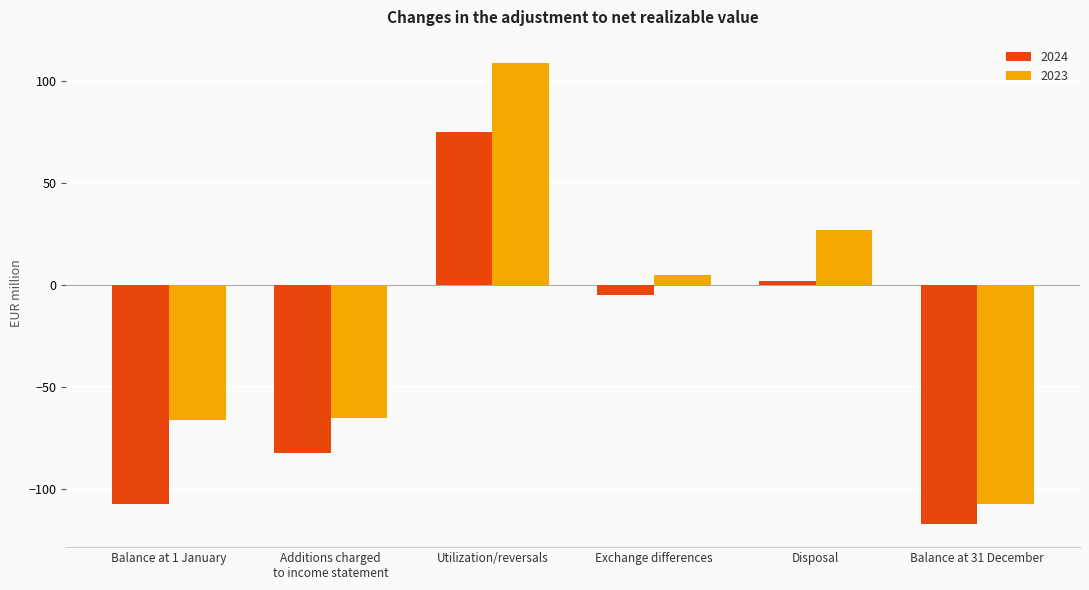

True or false: 2023 has a value of 75 at Utilization/reversals.

False